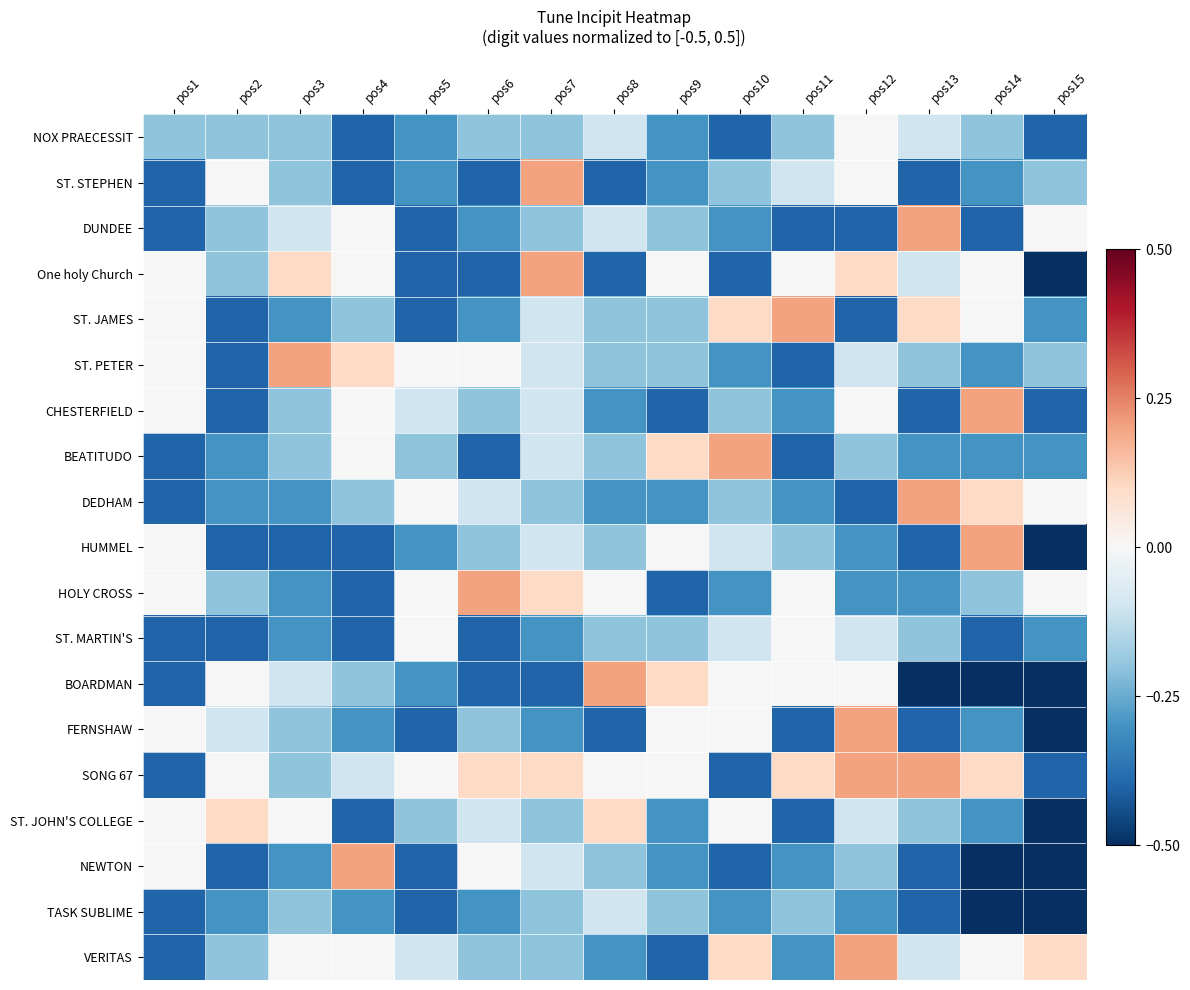

What is the spread (max minus min) of values at pos14?

0.7